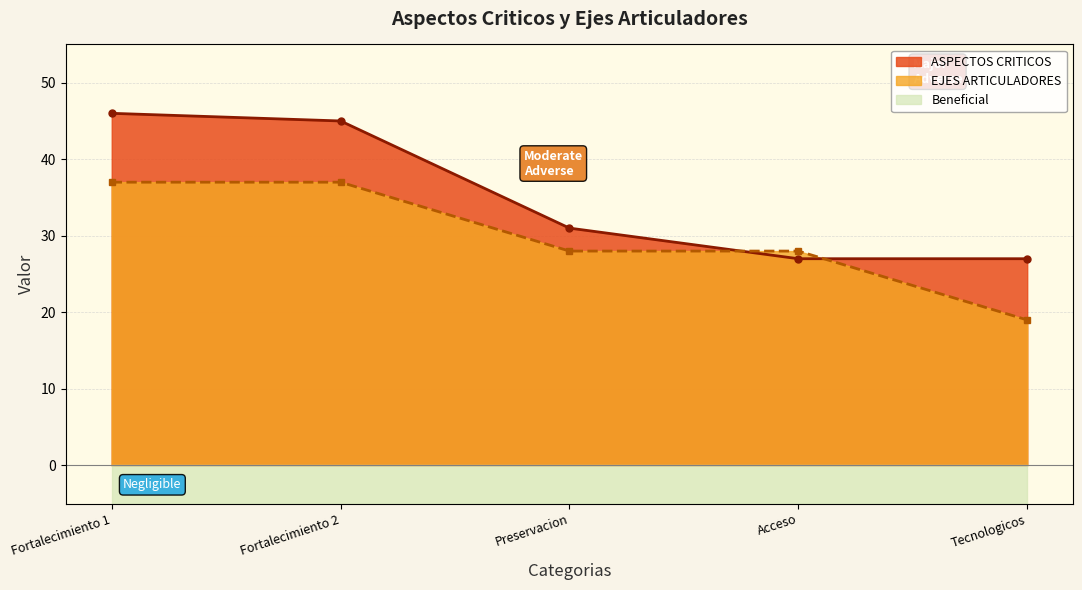

What is the approximate value at Preservacion, to the nearest 10?

30